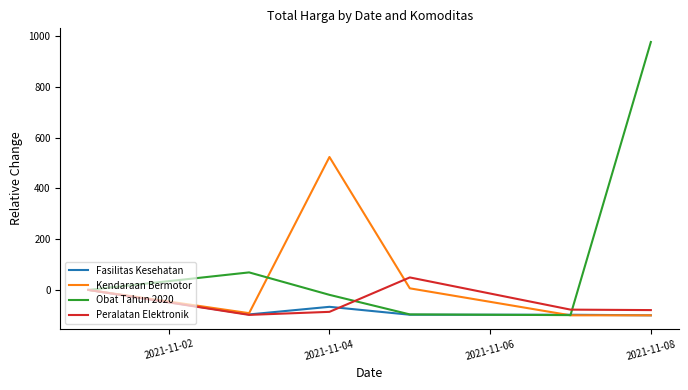

Which series has the largest total across all categories?

Obat Tahun 2020